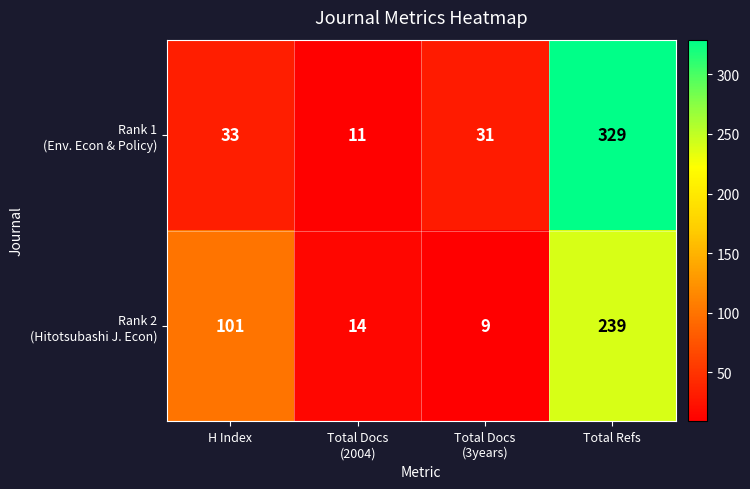

What is the greatest value displayed?

329